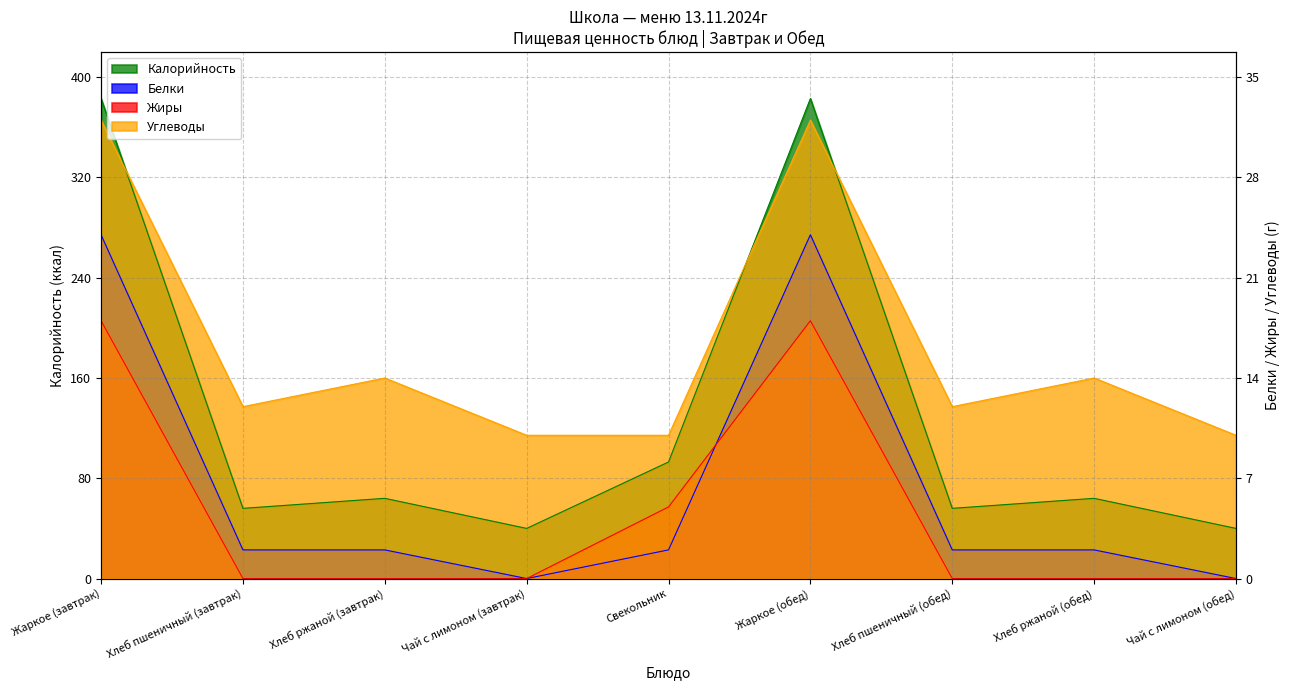

At which label does Калорийность reach its minimum?

Чай с лимоном (завтрак)